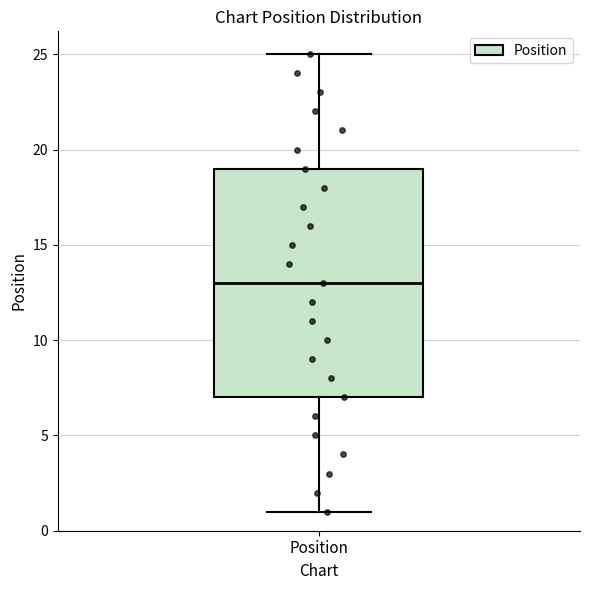

Transcribe this box plot: give where the median line is, the range the box spans, and where the two whiskers end, as read against the y-axis. The values are not printed on the chart, so give them approximately, as read against the axis.

median 13, box 7 to 19, whiskers 1 to 25